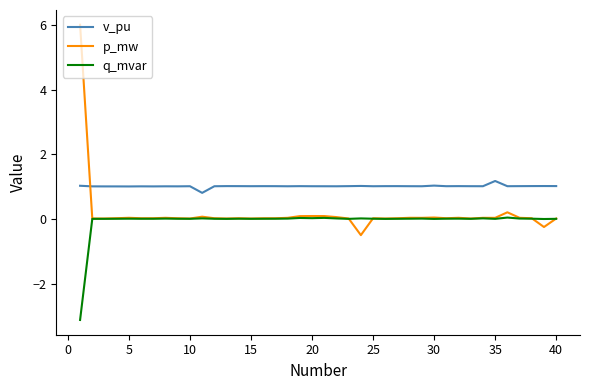

What is the highest value of the p_mw series?

6.0